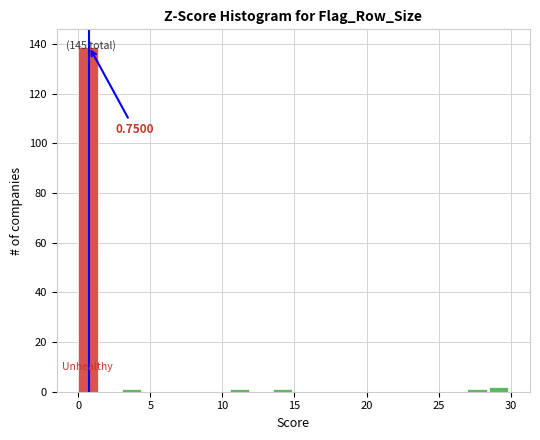

Read against the x-axis, roughly where is the centre of the tallest bar?

0.5